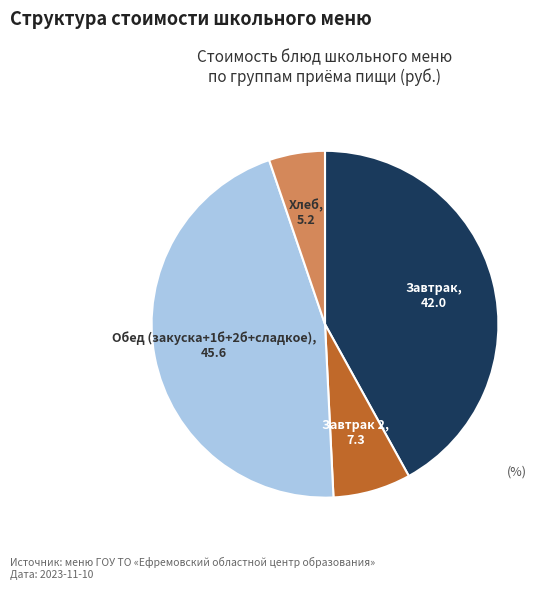

Does any single category account for the majority?

No